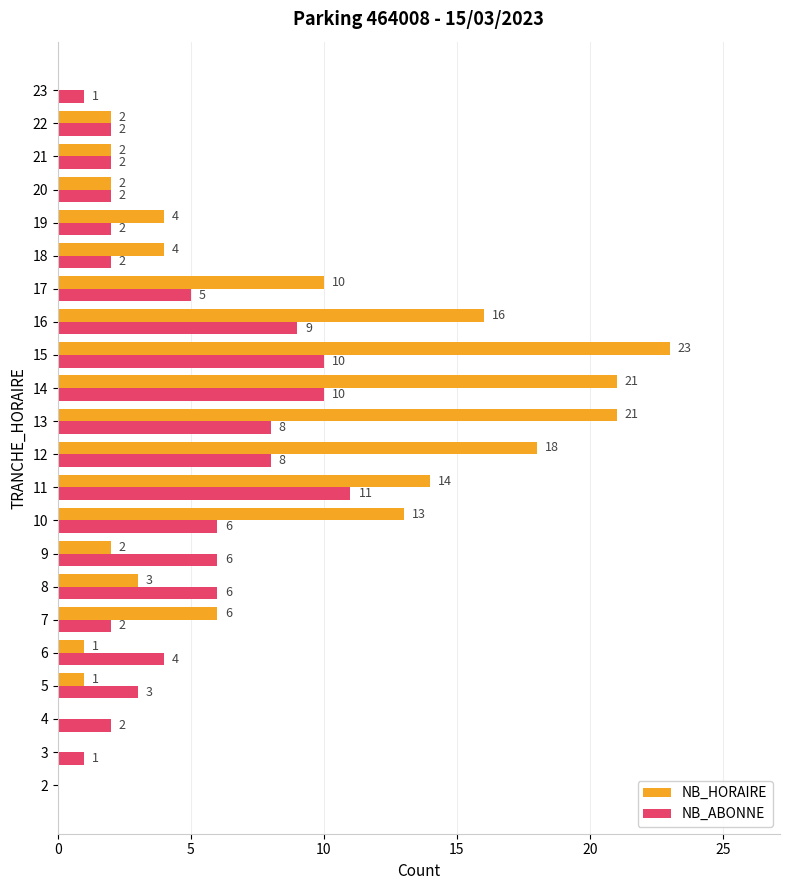

Where is NB_HORAIRE nearest to the value 11?

17